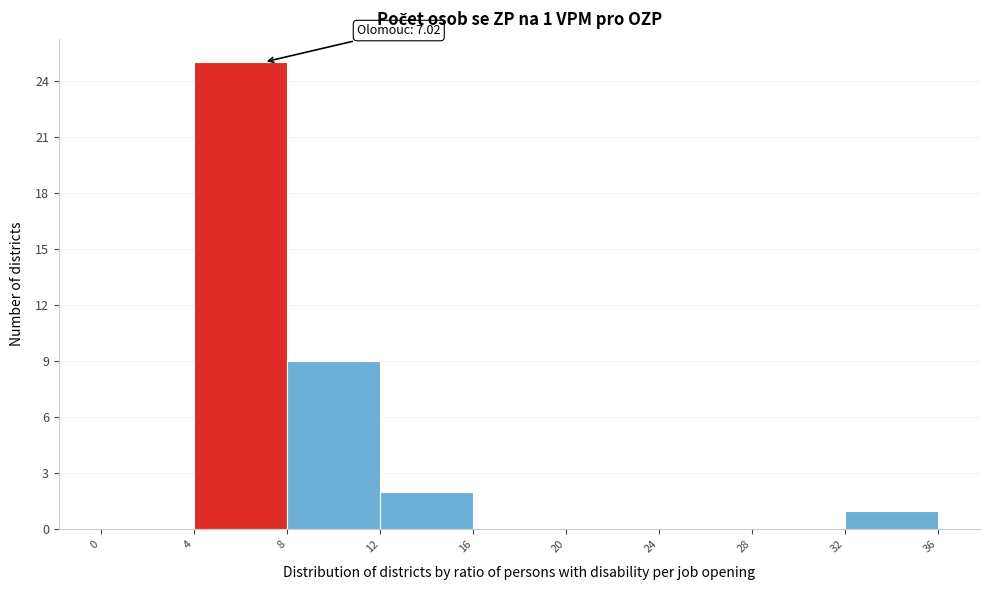

Over which range of the x-axis is the bar tallest?

4 to 8